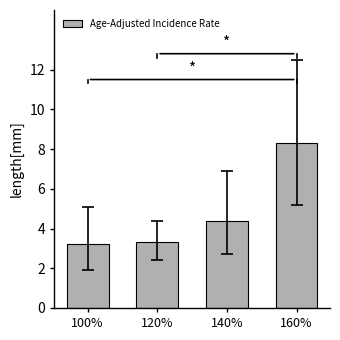

What is the smallest value displayed?

3.2